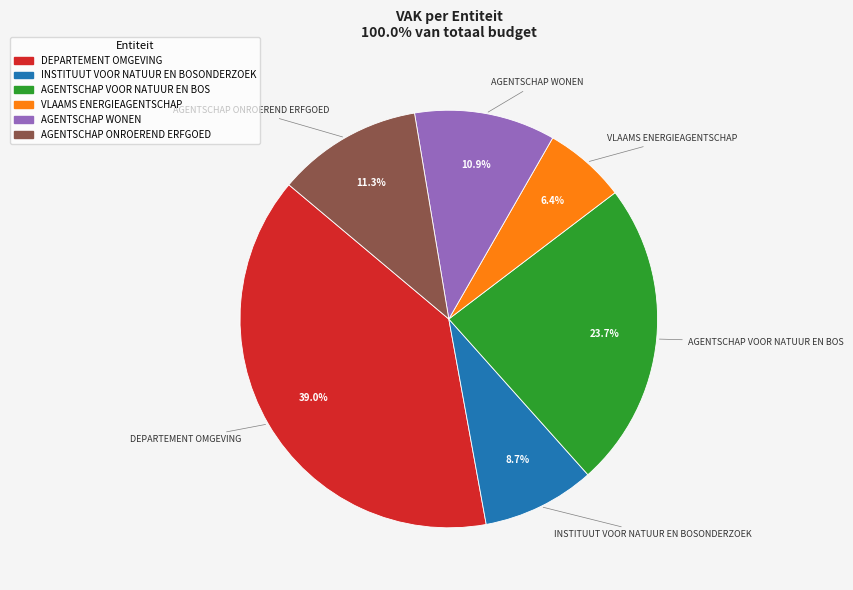

Does AGENTSCHAP WONEN account for over 50% of the chart?

No